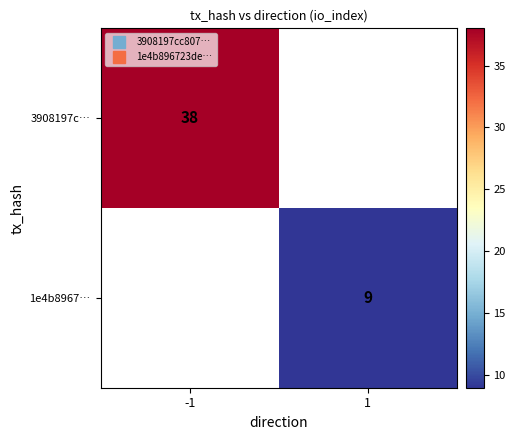

What is the greatest value displayed?

38.0